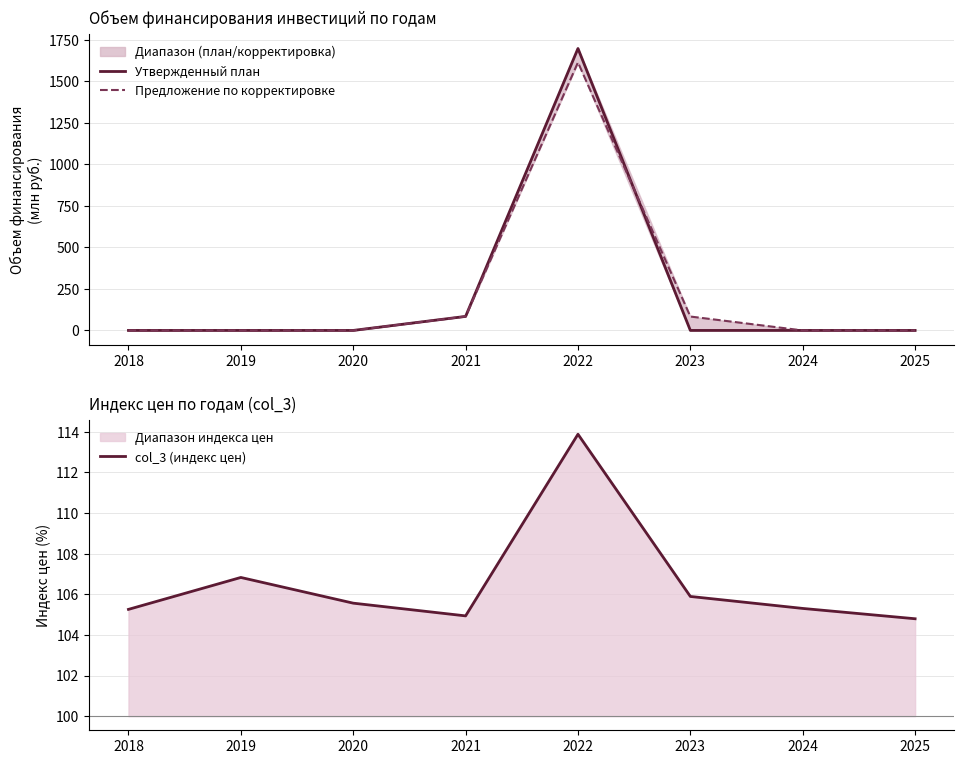

Which has a higher value, 2020 or 2025?

2020